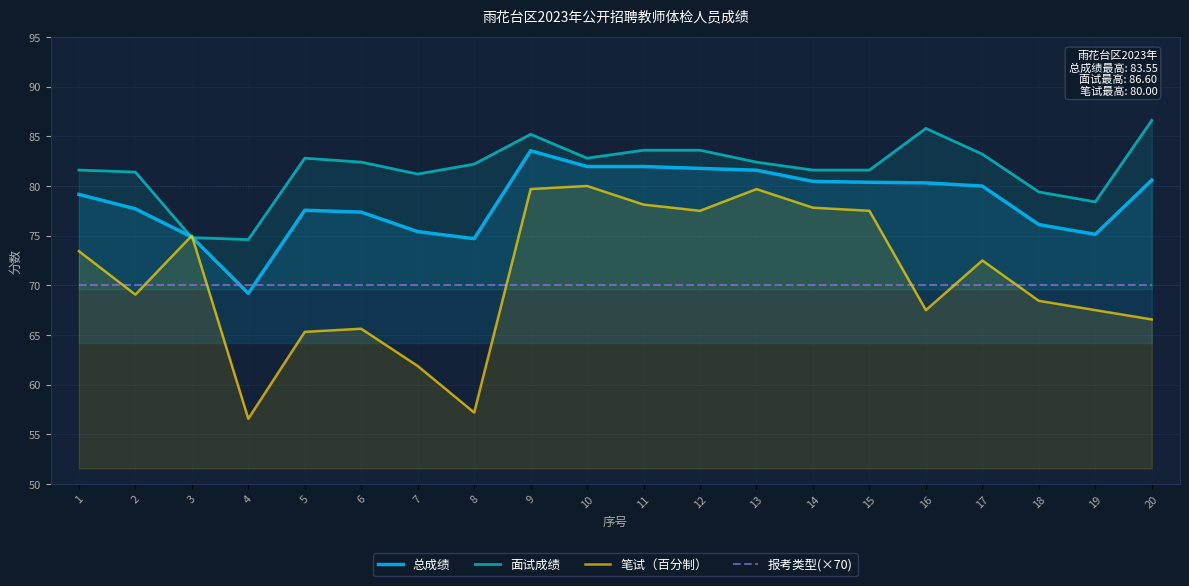

Reading left to right, what are all the values shown in this chart?

总成绩: 79.2	77.7	74.9	69.2	77.6	77.4	75.4	74.7	83.5	82.0	82.0	81.8	81.6	80.5	80.4	80.3	80.0	76.1	75.1	80.6
面试成绩: 81.6	81.4	74.8	74.6	82.8	82.4	81.2	82.2	85.2	82.8	83.6	83.6	82.4	81.6	81.6	85.8	83.2	79.4	78.4	86.6
笔试（百分制）: 73.4	69.1	75.0	56.6	65.3	65.6	61.9	57.2	79.7	80.0	78.1	77.5	79.7	77.8	77.5	67.5	72.5	68.4	67.5	66.6
报考类型(×70): 70.0	70.0	70.0	70.0	70.0	70.0	70.0	70.0	70.0	70.0	70.0	70.0	70.0	70.0	70.0	70.0	70.0	70.0	70.0	70.0